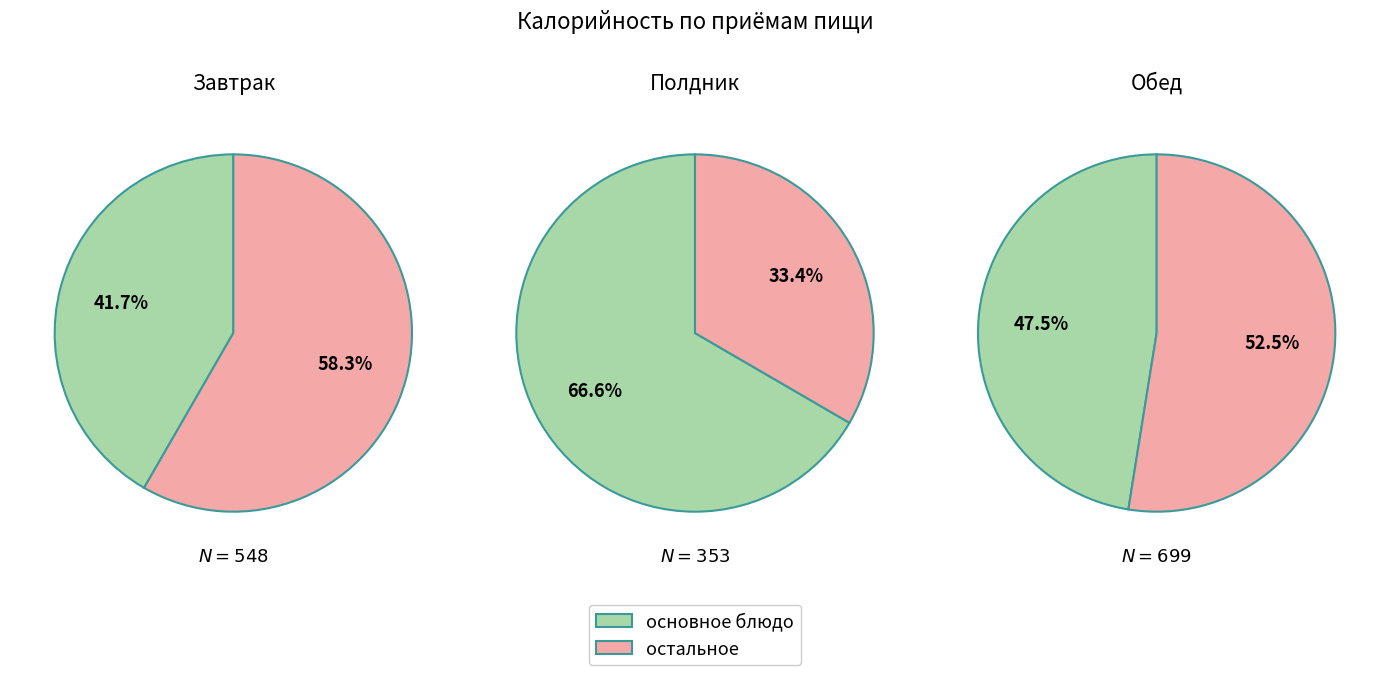

Which category has the smallest portion of the pie?

Полдник